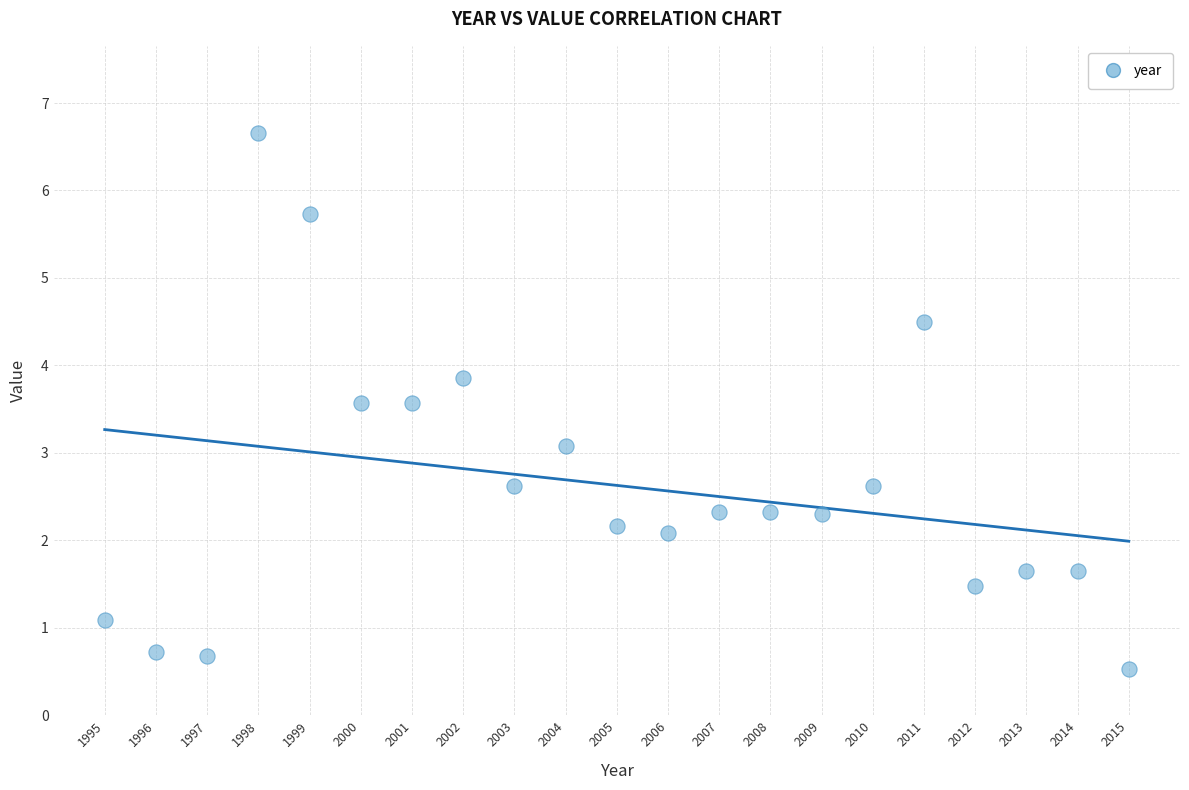

What is the range of Y values (max minus min)?

6.1